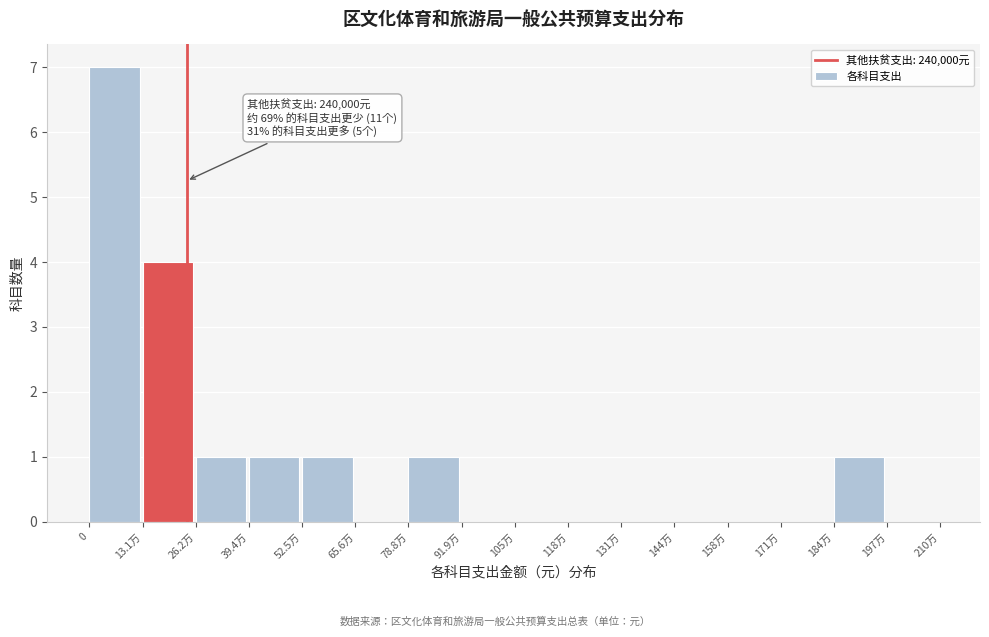

Reading left to right, what are all the values shown in this chart?

0=7	13.1万=4	26.2万=1	39.4万=1	52.5万=1	65.6万=0	78.8万=1	91.9万=0	105万=0	118万=0	131万=0	144万=0	158万=0	171万=0	184万=1	197万=0